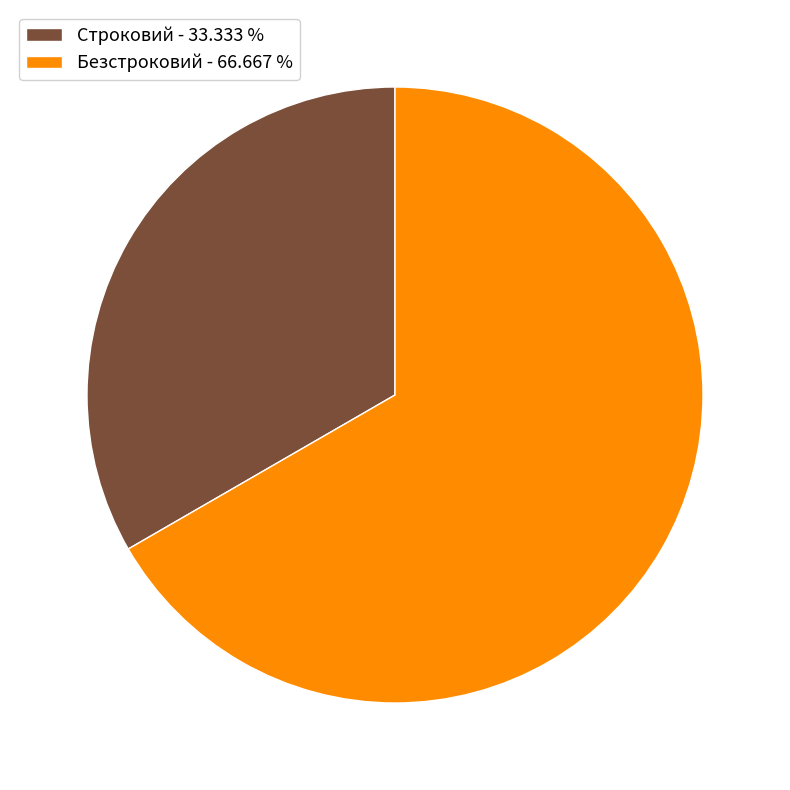

Is it true that Безстроковий is 74% of the pie?

False